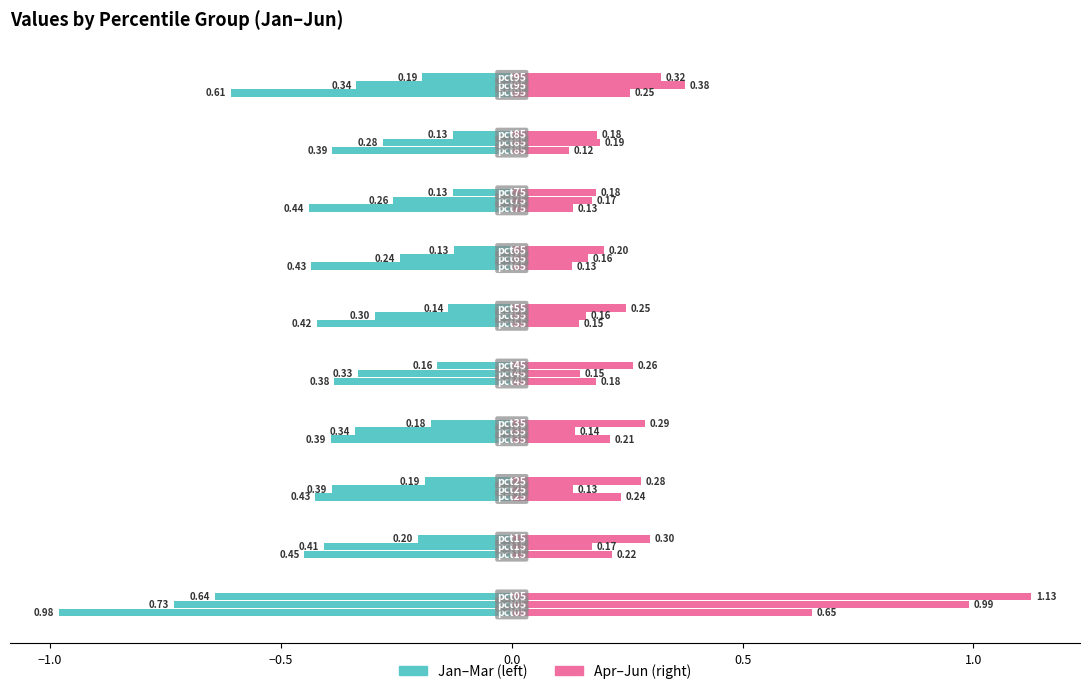

Are the bars grouped side by side (vs. stacked)?

Yes